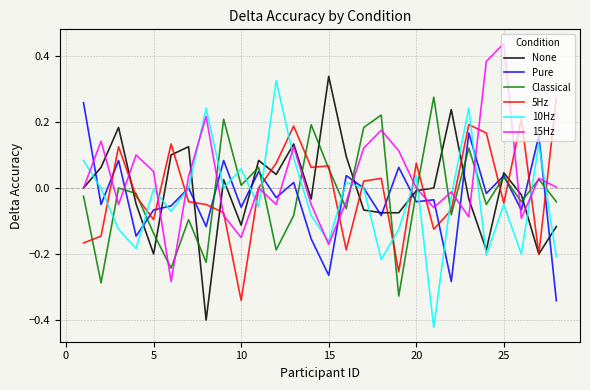

How many times do 10Hz and Classical cross each other?

15